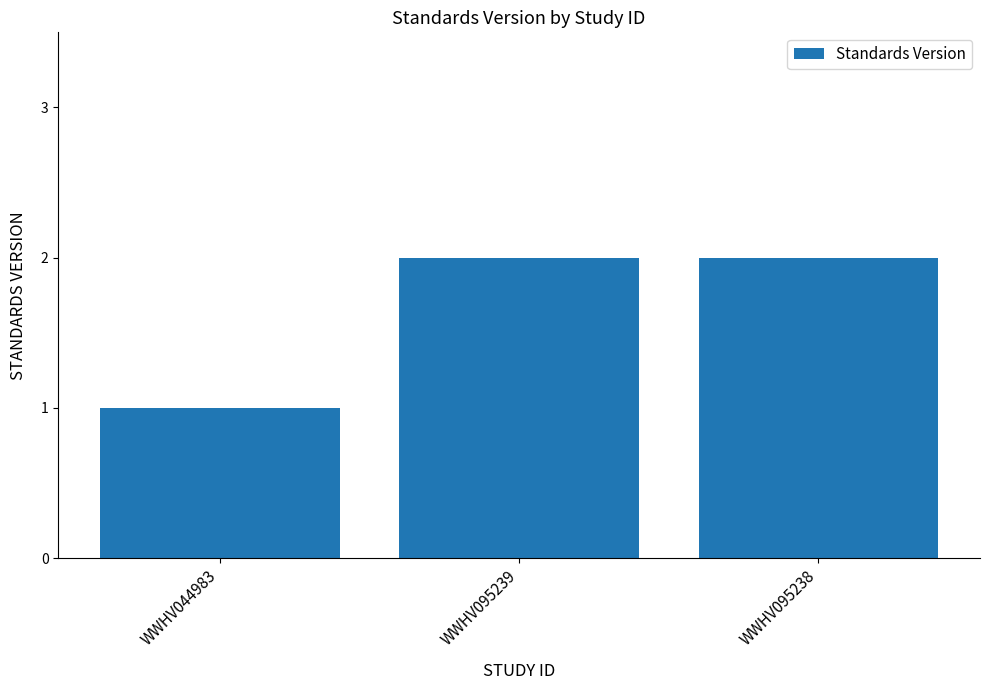

What position from the right is WWHV095238?

1